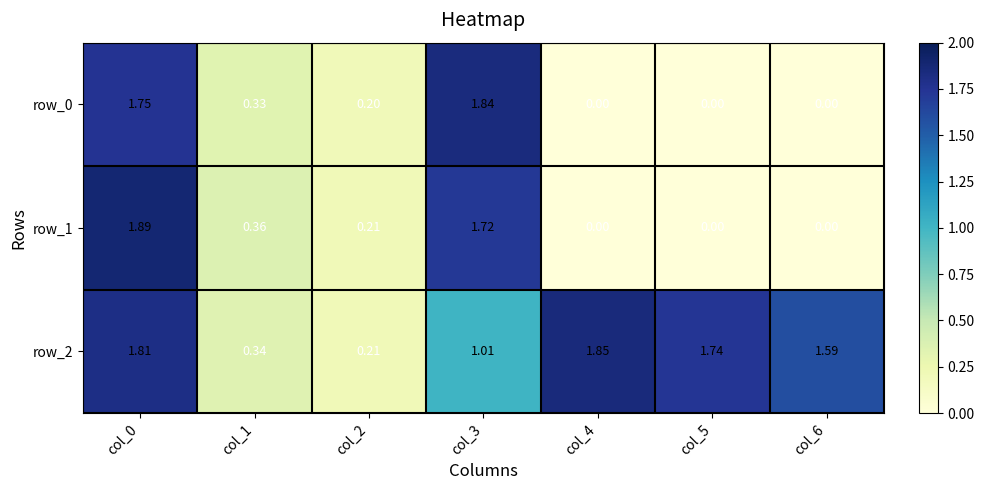

Which series has the largest range (max minus min)?

row_1